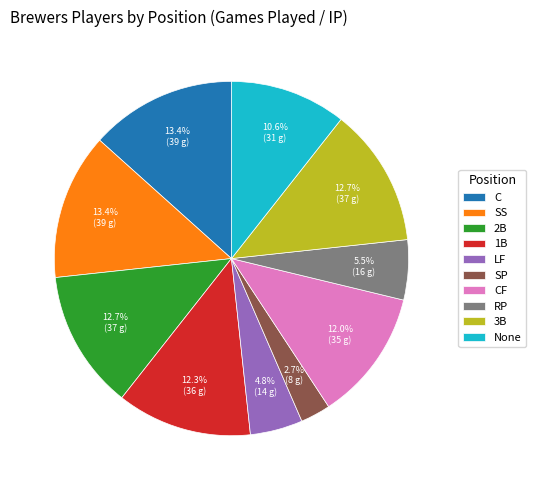

Which has a higher value, None or C?

C